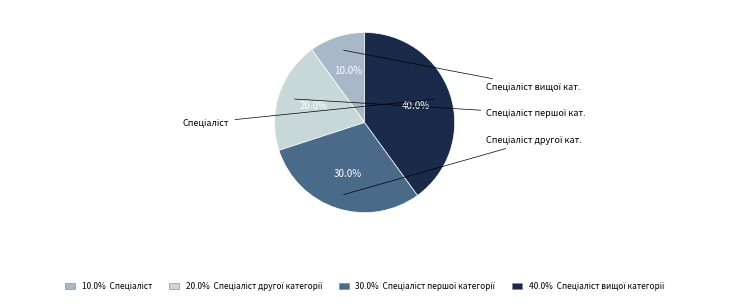

Is there any slice that represents more than half of the pie?

No